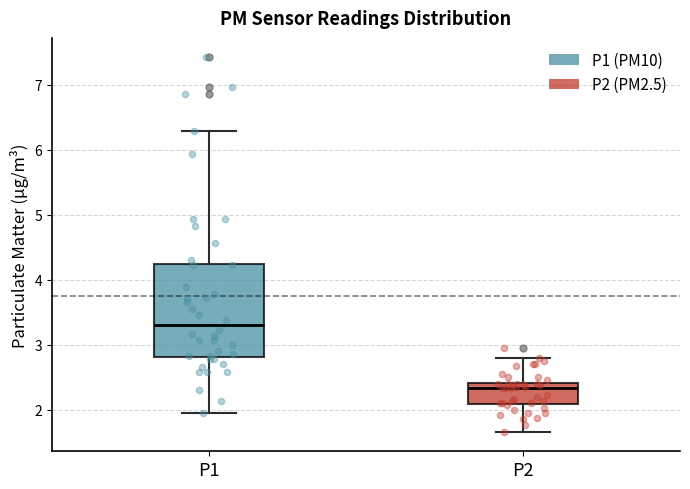

Which box is the tallest, from its lower edge to its upper edge?

P1